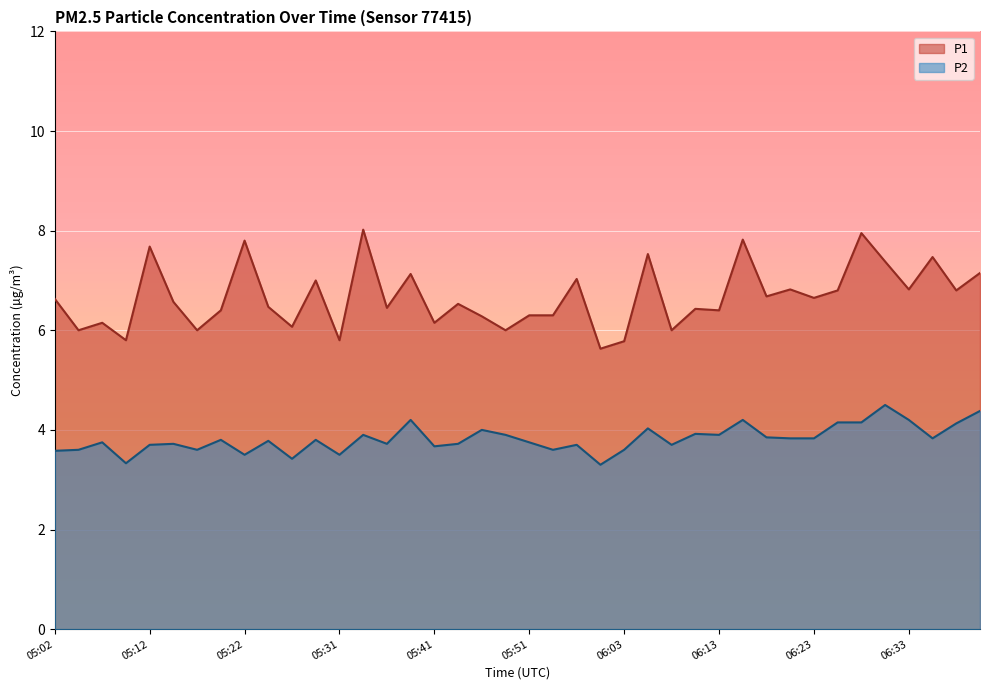

What is the total value across all series at 05:07?

9.9